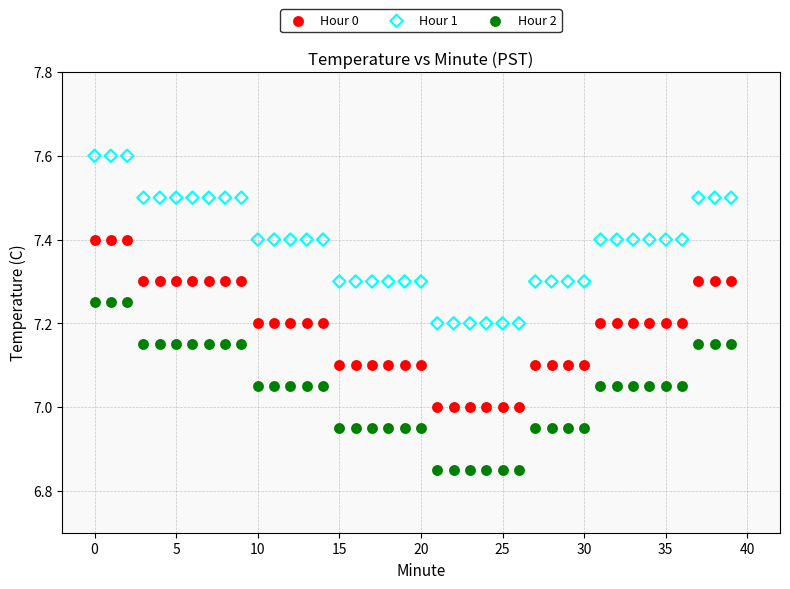

Which series reaches the minimum Y coordinate?

Hour 2